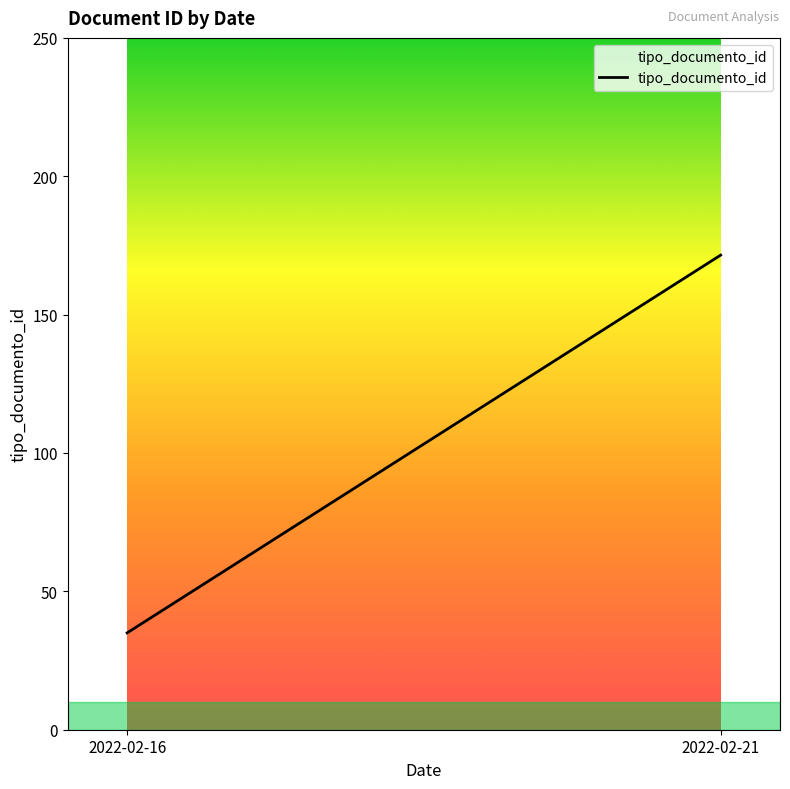

What is the approximate value at 2022-02-16, to the nearest 10?

40